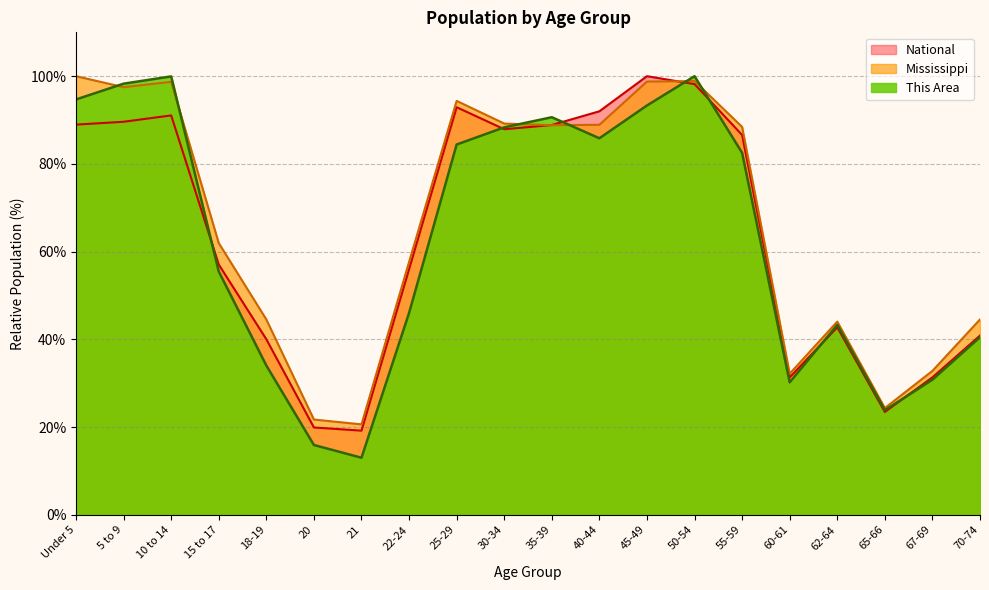

What is the label of the 16th point from the left?

60-61